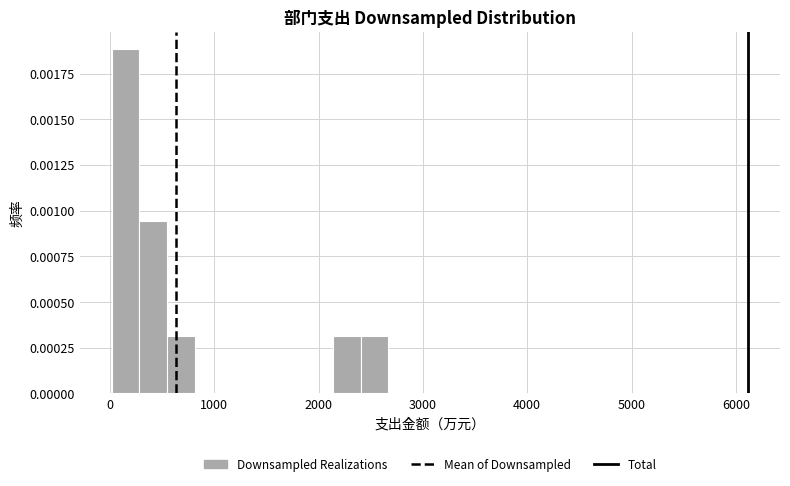

Read against the x-axis, roughly where is the centre of the tallest bar?

100